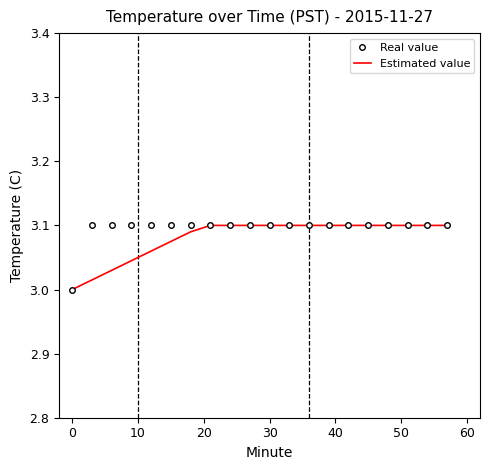

The value of Real value at 0 is 3.0. True or false?

True